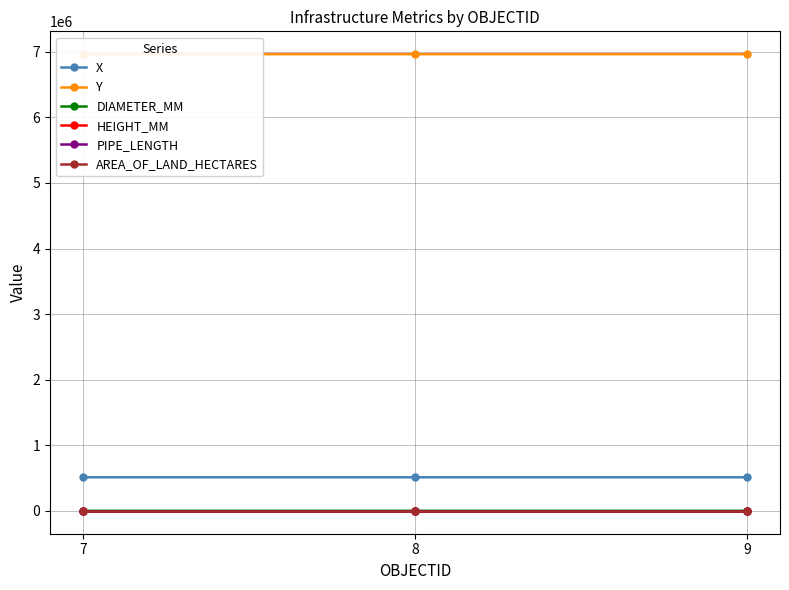

Is this an area chart (filled region under the line)?

No